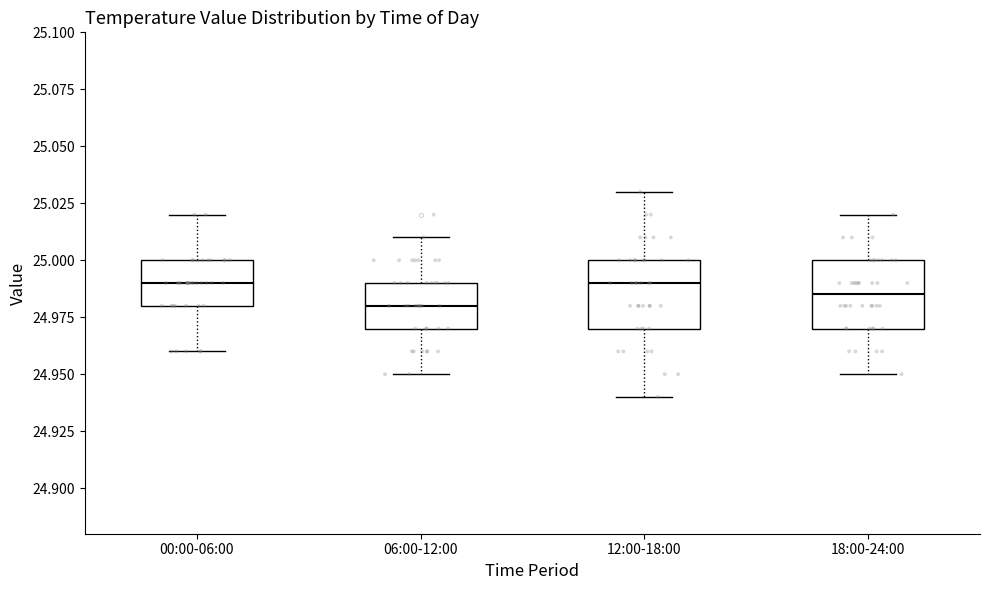

Reading left to right, transcribe this box plot: for each box, give where its median line is, the range the box spans, and where its two whiskers end, as read against the y-axis. The values are not printed on the chart, so give them approximately, as read against the axis.

00:00-06:00: median 24.990, box 24.980 to 25.000, whiskers 24.960 to 25.020
06:00-12:00: median 24.980, box 24.970 to 24.990, whiskers 24.950 to 25.010
12:00-18:00: median 24.990, box 24.970 to 25.000, whiskers 24.940 to 25.030
18:00-24:00: median 24.985, box 24.970 to 25.000, whiskers 24.950 to 25.020